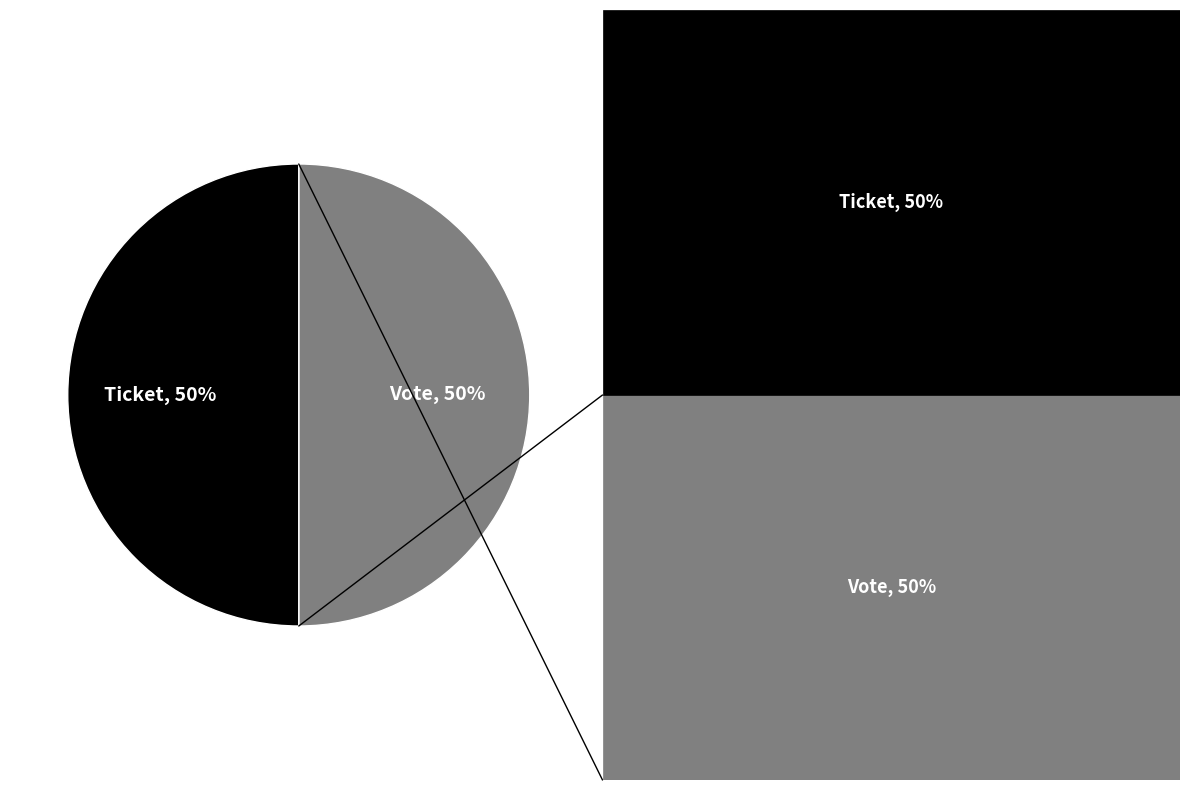

Count the number of slices in the pie.

2